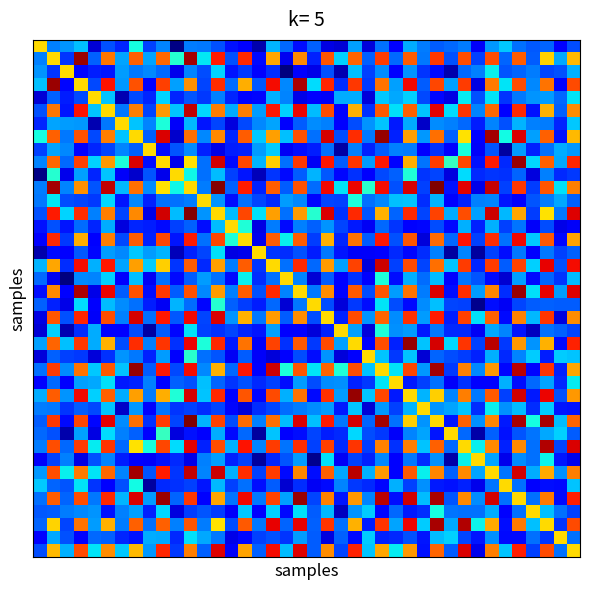

At how many categories does at least one series exceed 0?

40